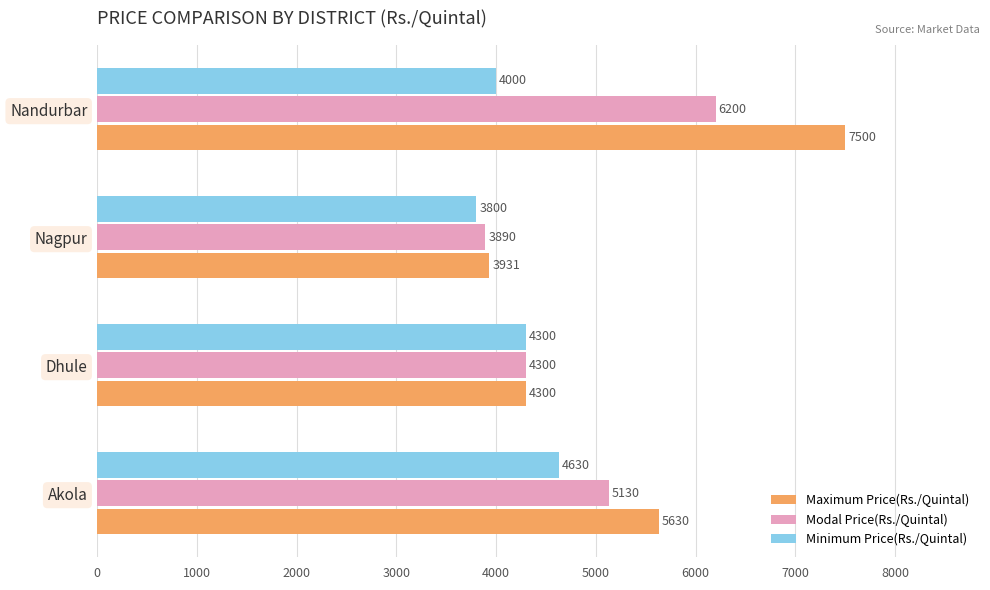

How many data points in Maximum Price(Rs./Quintal) are less than 5630?

2